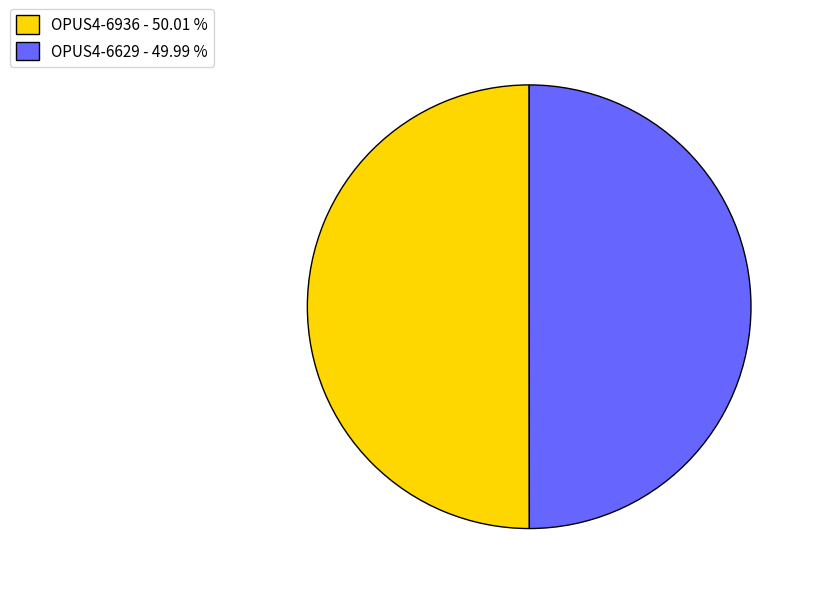

Approximately how many times larger is the value at OPUS4-6629 - 49.99 % compared to OPUS4-6936 - 50.01 %?

1.0